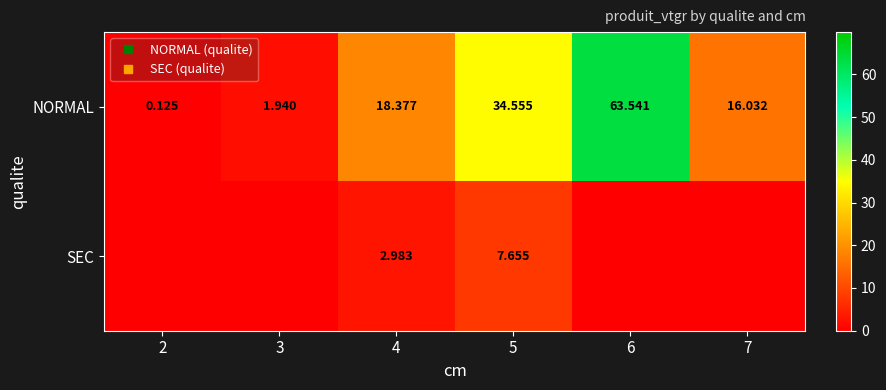

Which series changed the most between 3 and 6?

NORMAL